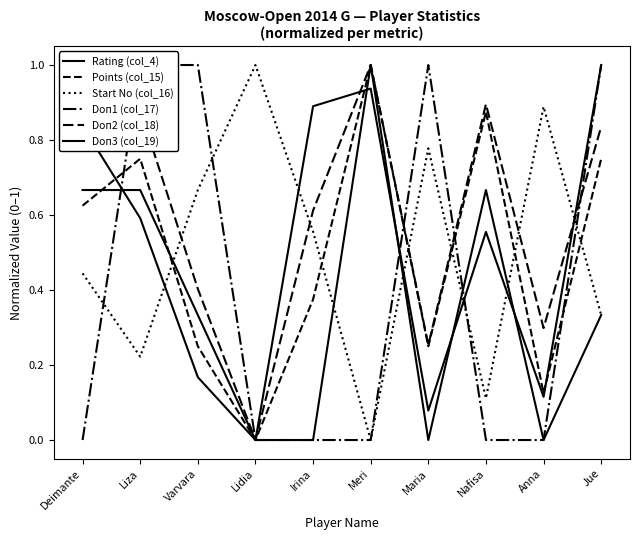

Is the value of Doп2 (col_18) at Anna greater than the value of Doп3 (col_19) at Liza?

No